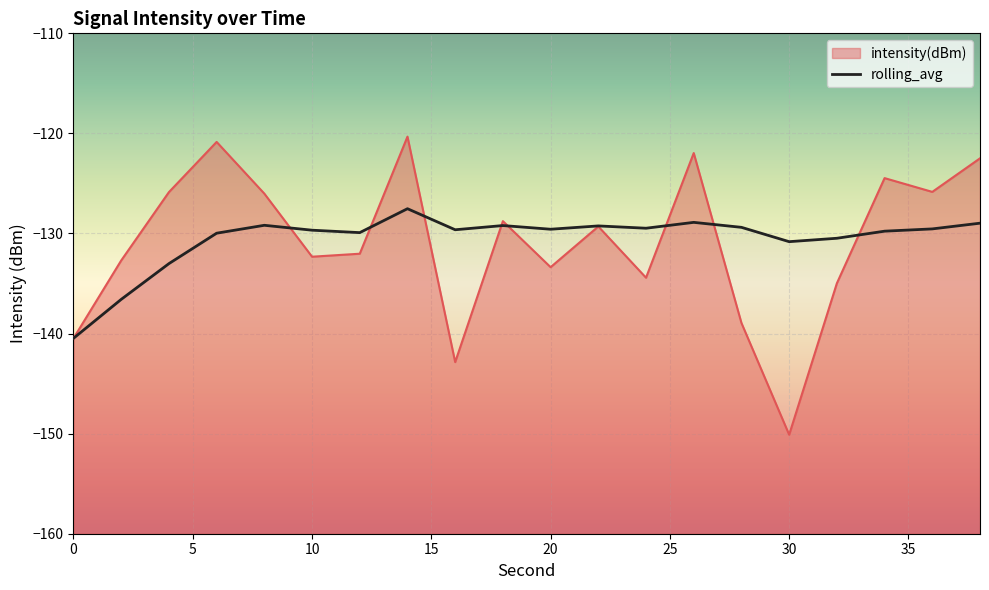

What are all the series names shown in the legend?

intensity(dBm), rolling_avg